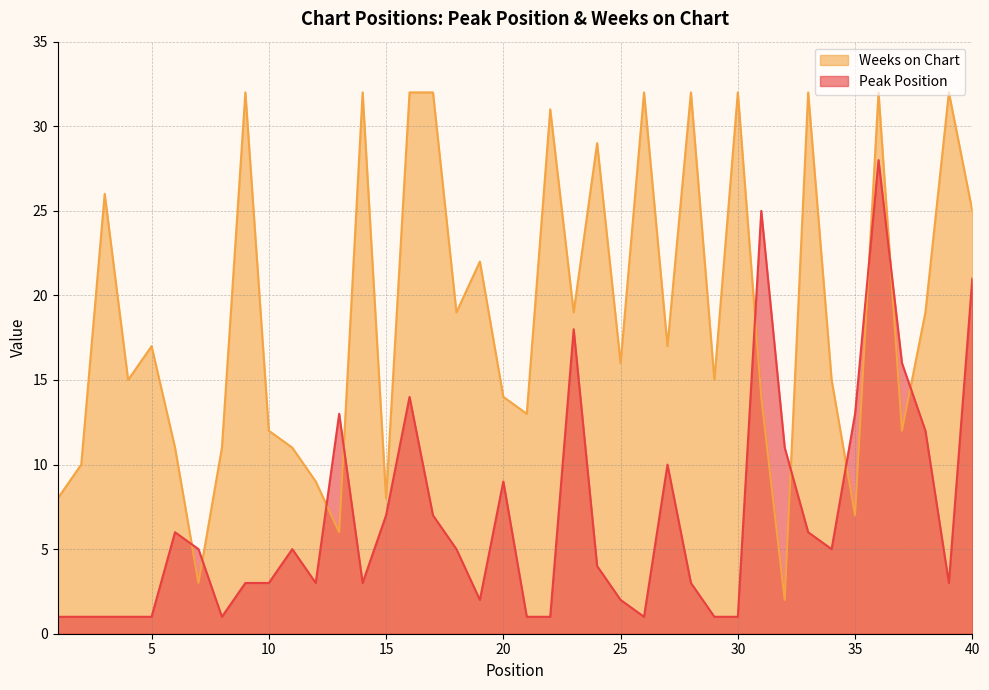

Which series changed the most between 15 and 39?

Weeks on Chart